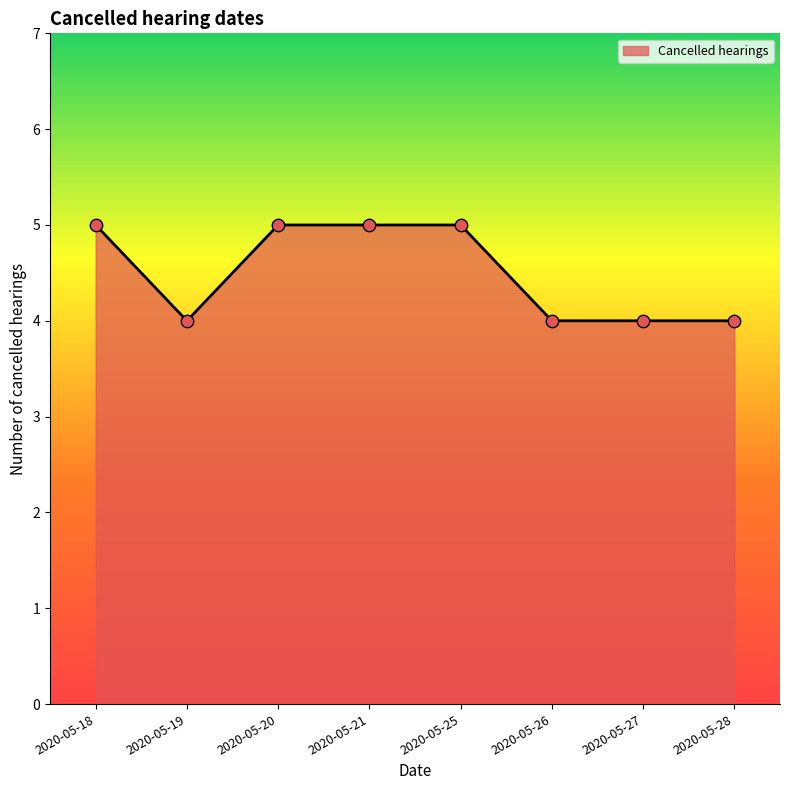

What is the ratio of the value at 2020-05-27 to the value at 2020-05-19?

1.0